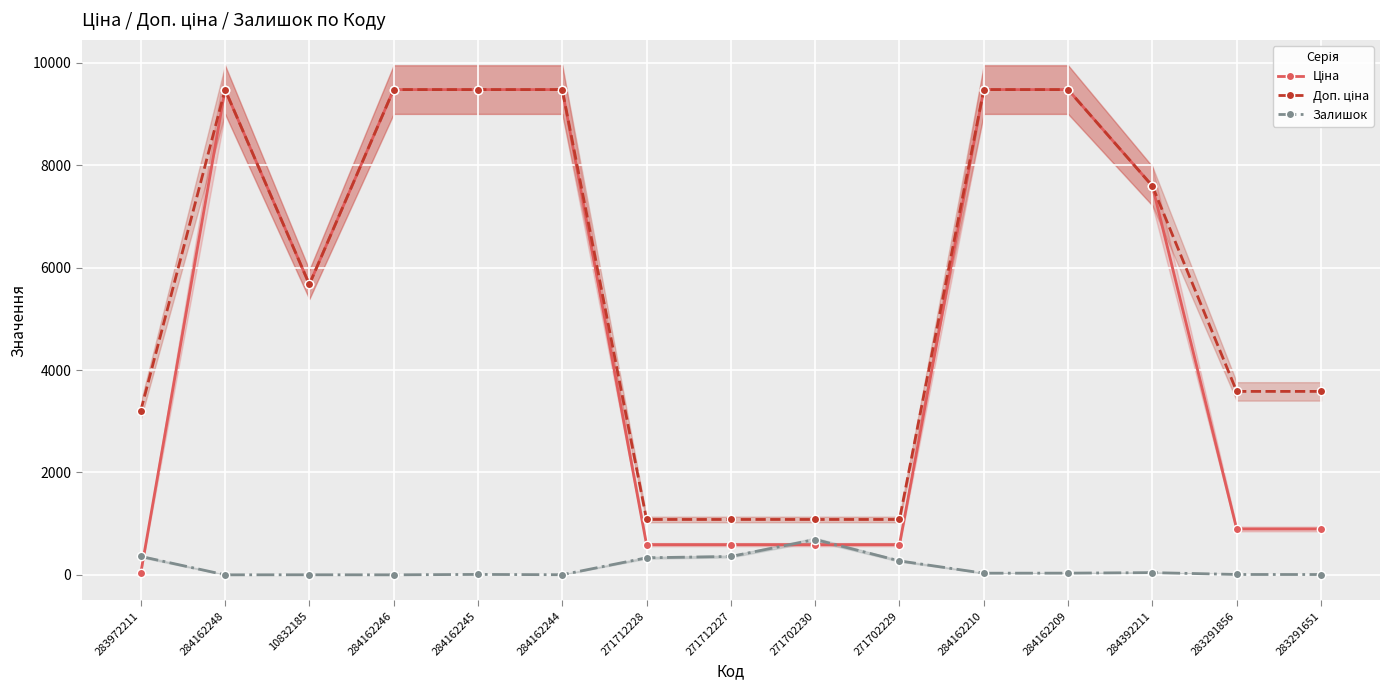

Rank the series at 284162244 from highest to lowest value.

Ціна, Доп. ціна, Залишок